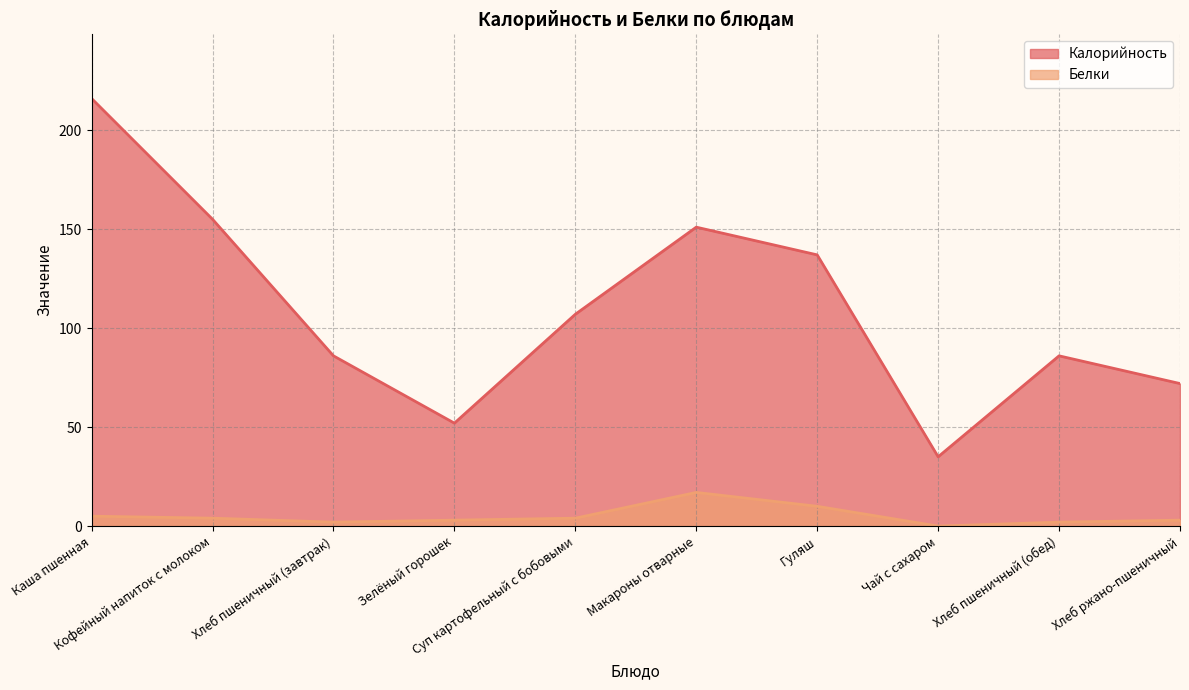

Does the chart display data point markers on the line(s)?

No